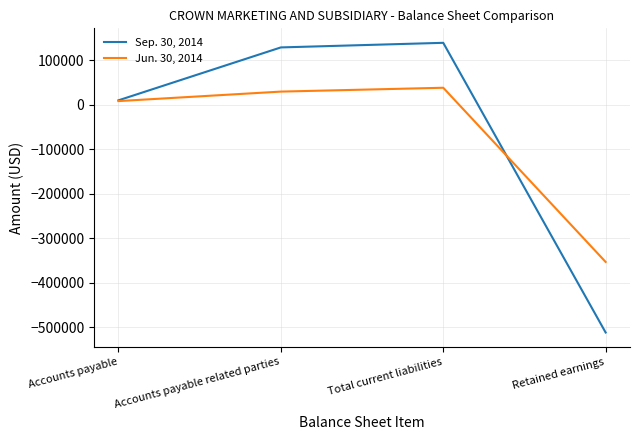

Rank the series at Retained earnings from highest to lowest value.

Jun. 30, 2014, Sep. 30, 2014